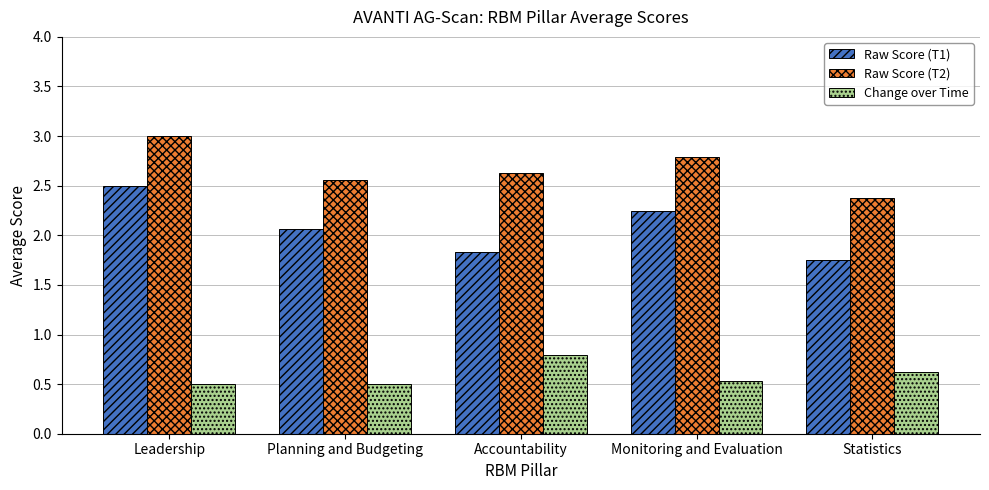

At which category is the sum across all series the highest?

Leadership